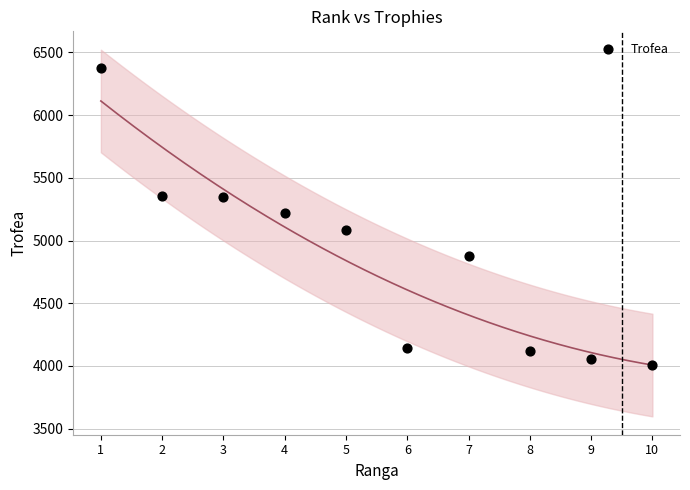

What is the average X value?

6